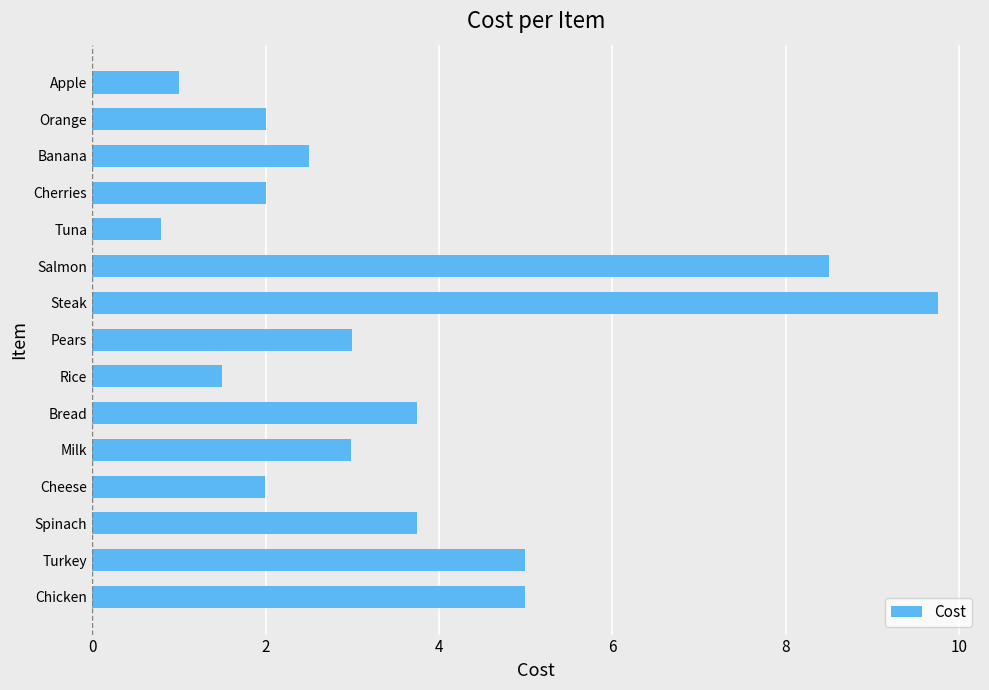

What is the maximum value shown in the chart?

9.8